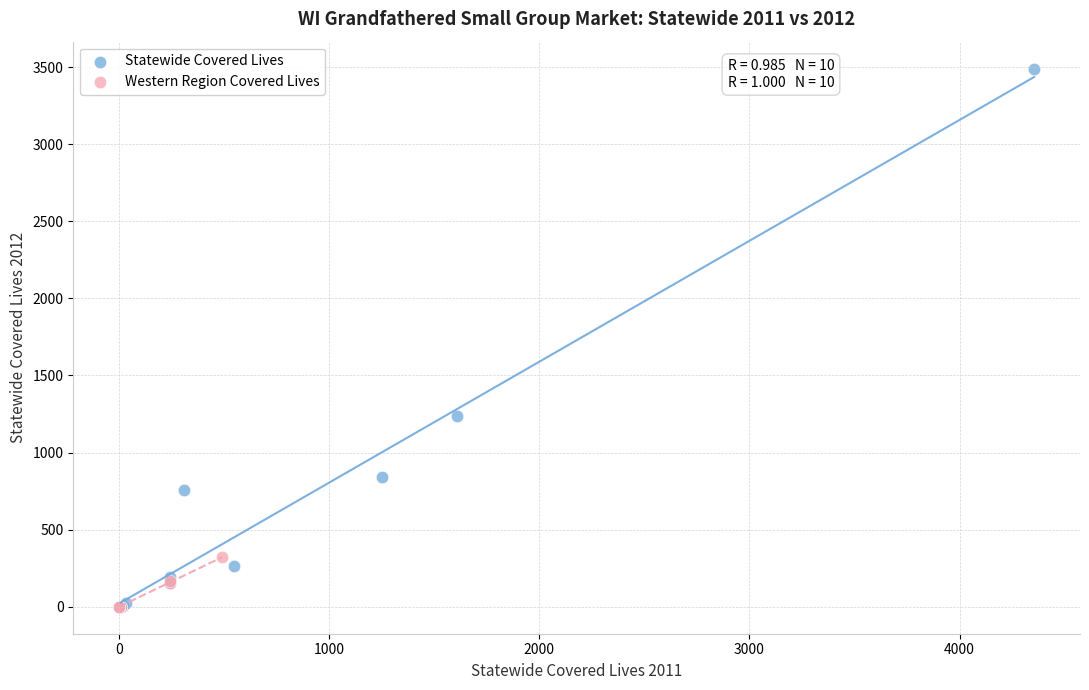

Which series has the largest Y range (max minus min)?

Statewide Covered Lives